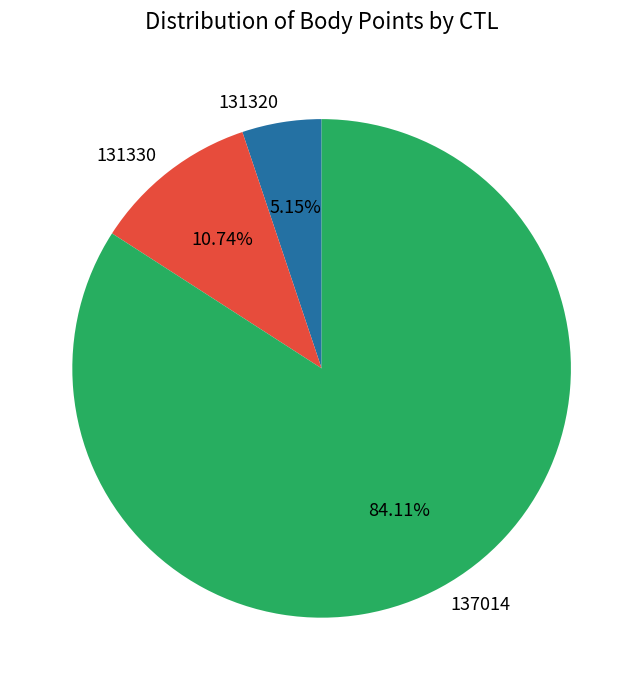

Does any single category account for the majority?

Yes